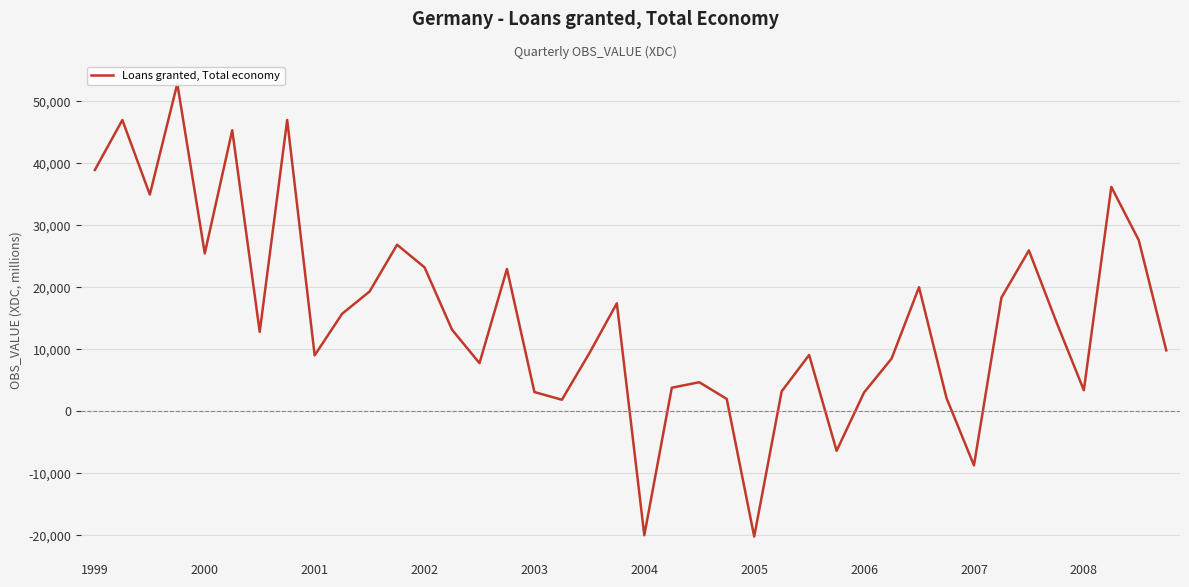

Does the chart have visible grid lines?

Yes